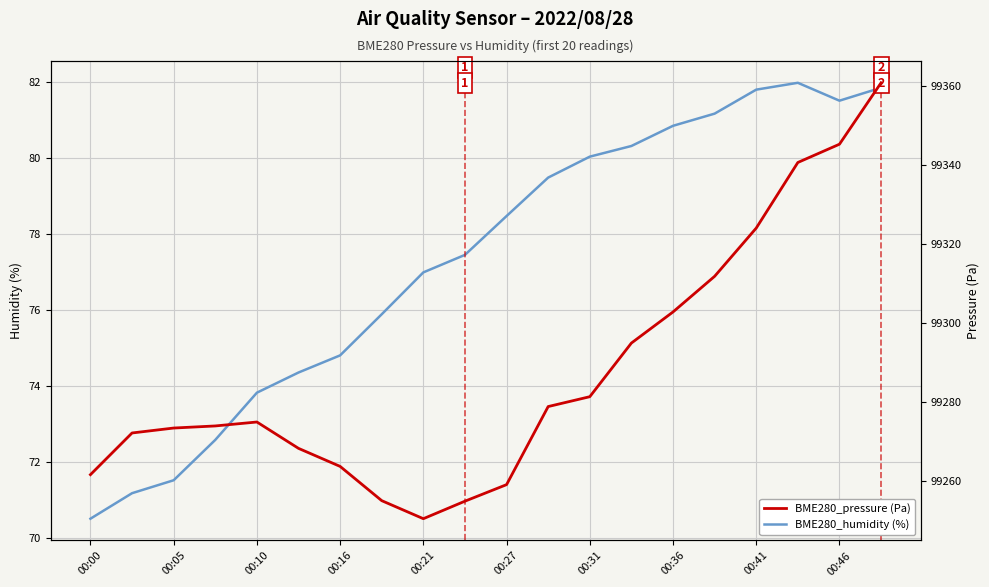

How many lines are shown in the chart?

2